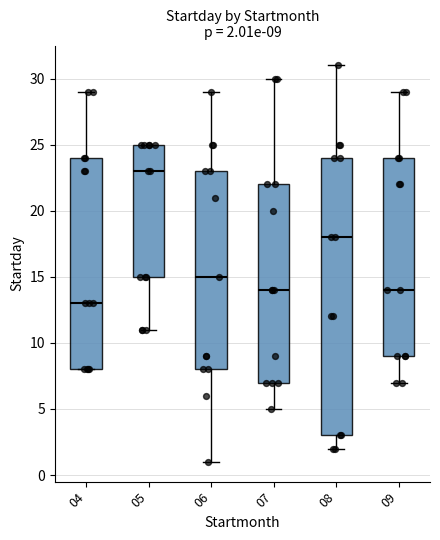

Which box's median line is the lowest?

04